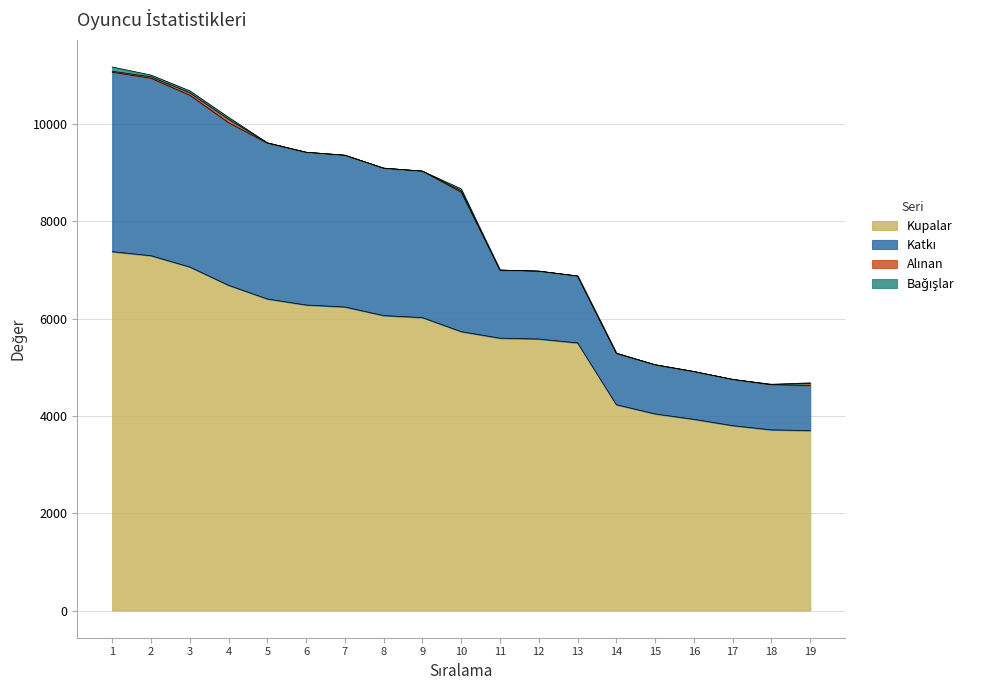

What is the value of the Kupalar point at the 3rd from the left?

7060